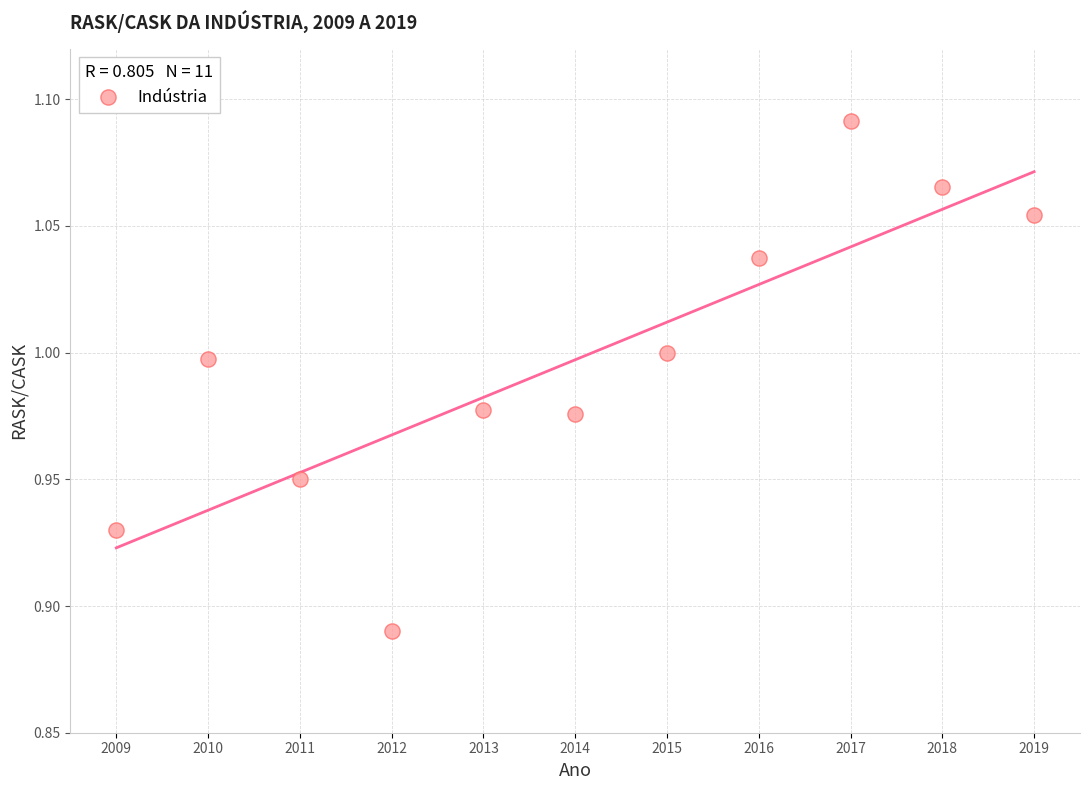

What is the range of X values (max minus min)?

10.0